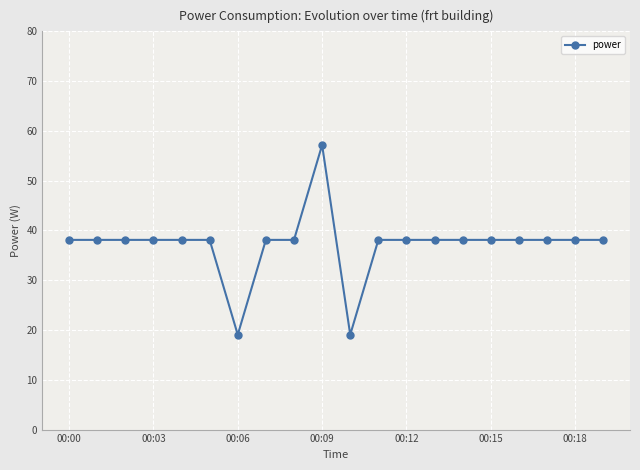

What is the difference between the maximum and minimum values?

38.1